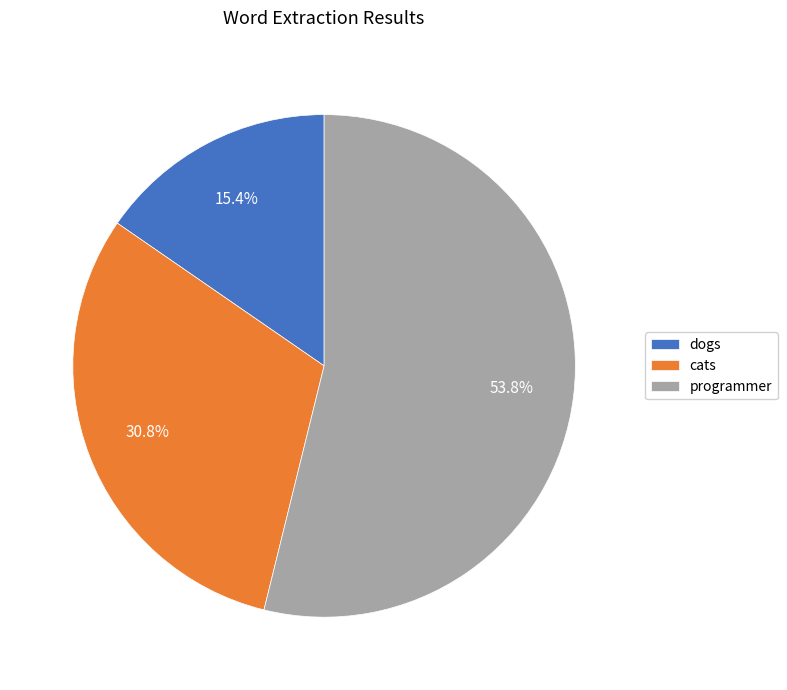

What is the total percentage of cats and dogs?

46.2%